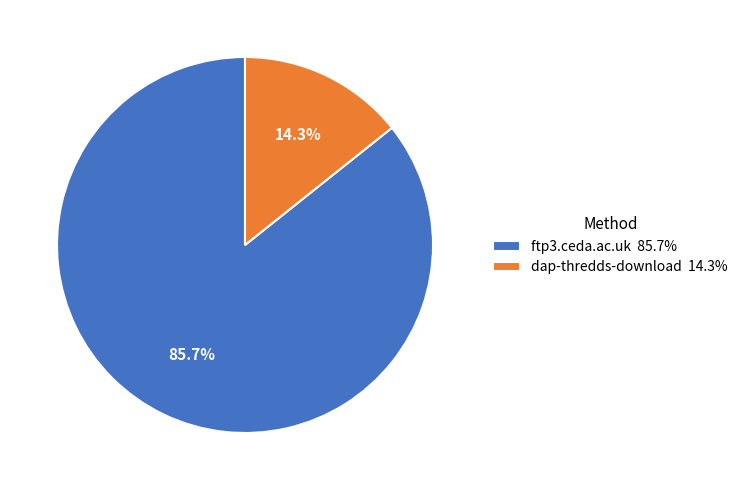

Count the number of slices in the pie.

2